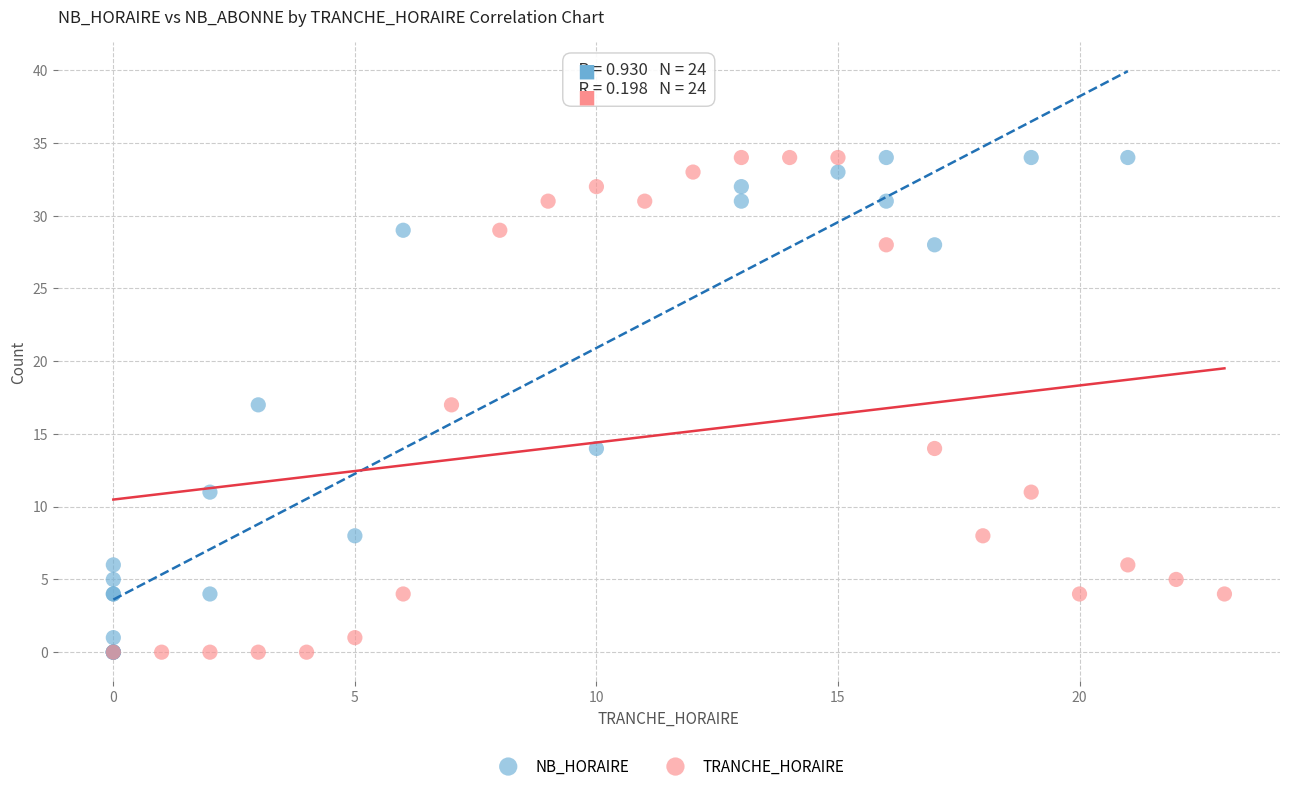

What are all the series names shown in the legend?

NB_HORAIRE, TRANCHE_HORAIRE